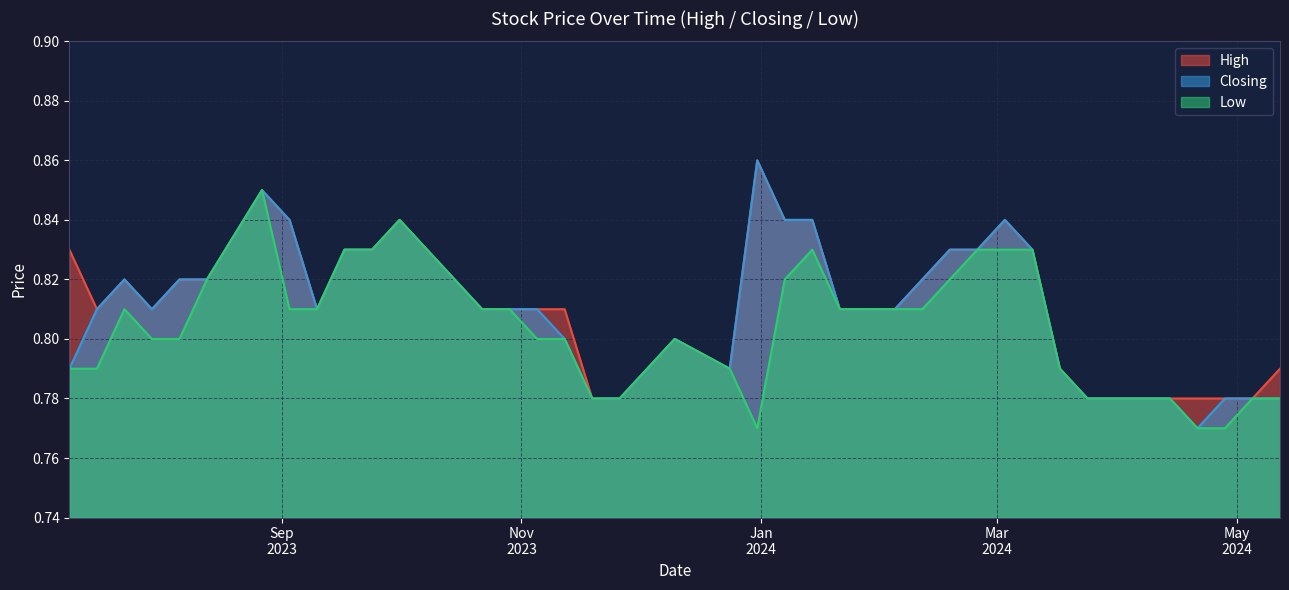

Which series has the largest range (max minus min)?

Closing